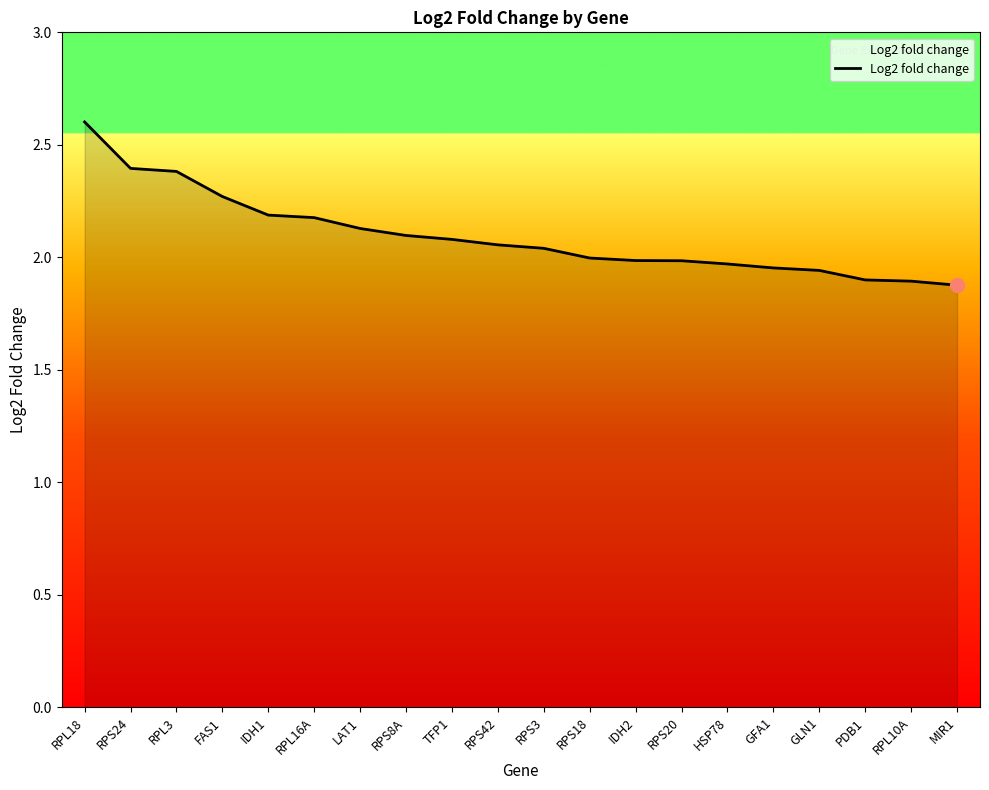

What is the difference between the maximum and minimum values?

0.7